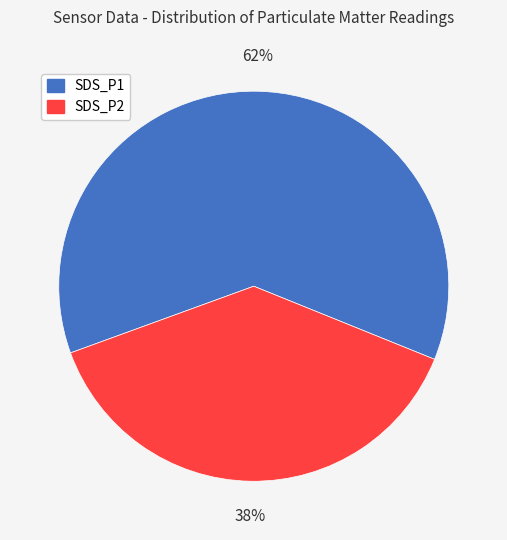

Does any single category account for the majority?

Yes